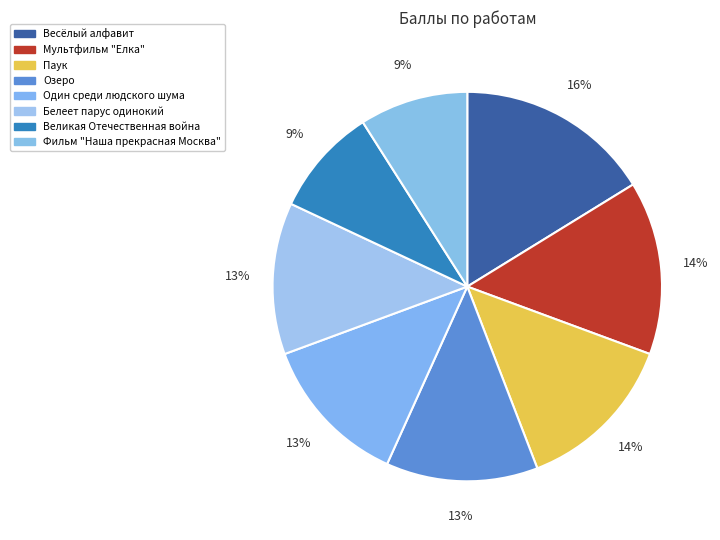

What percentage is NOT represented by Паук?

86.5%